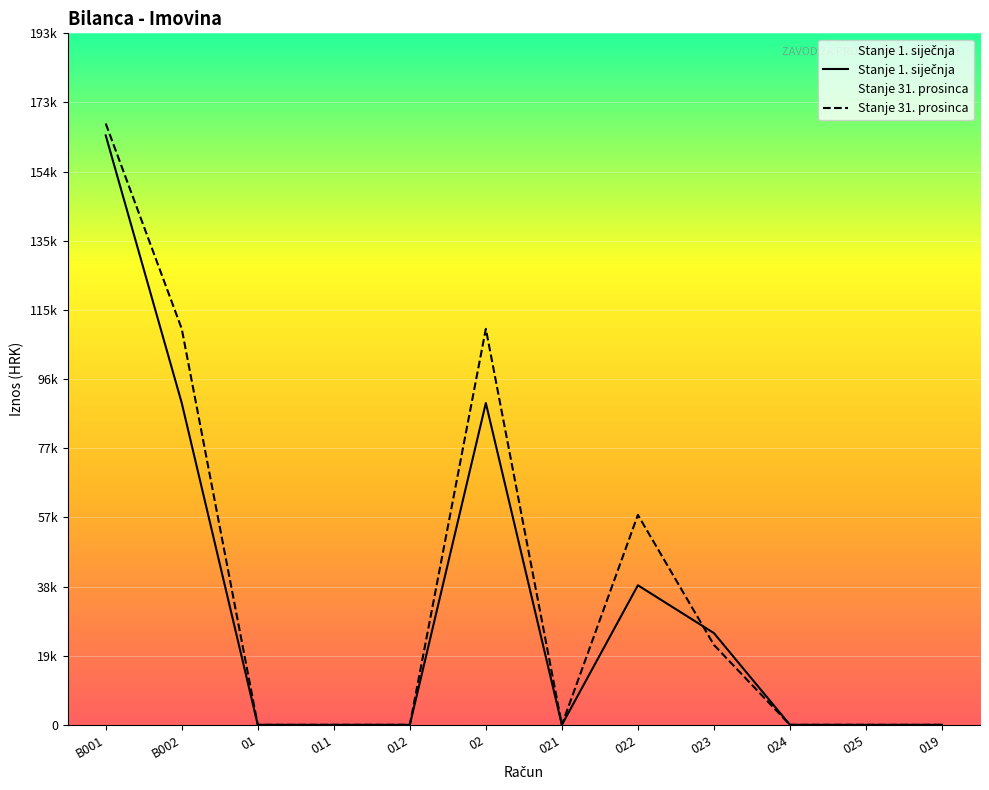

Which series has the largest total across all categories?

Stanje 31. prosinca